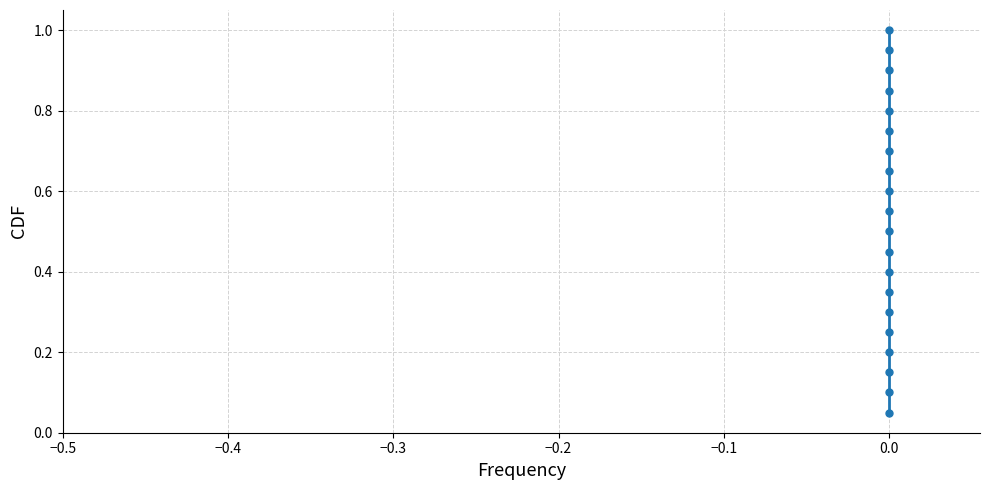

What is the sum of all values?

10.5